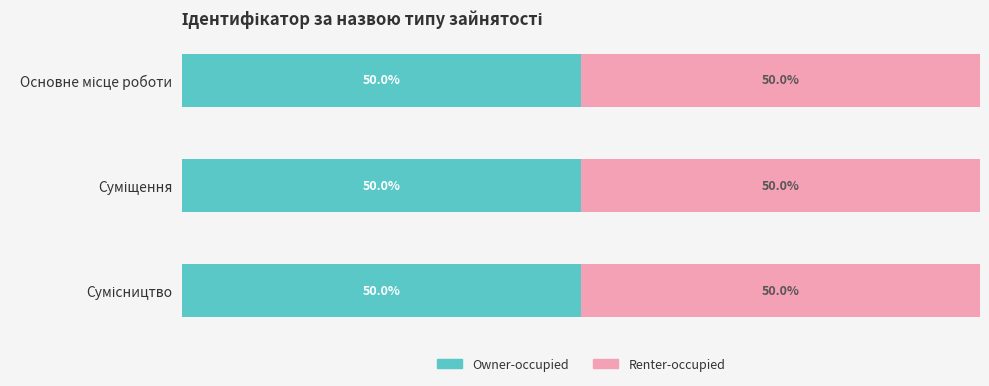

The value of Owner-occupied at Суміщення is 3. True or false?

False